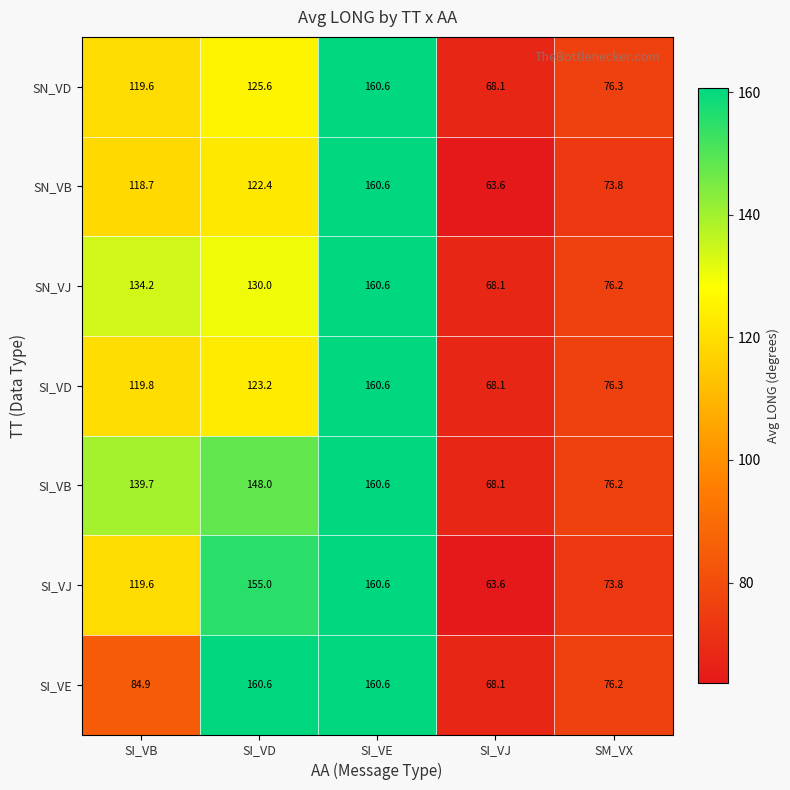

What is the maximum value shown in the chart?

160.6